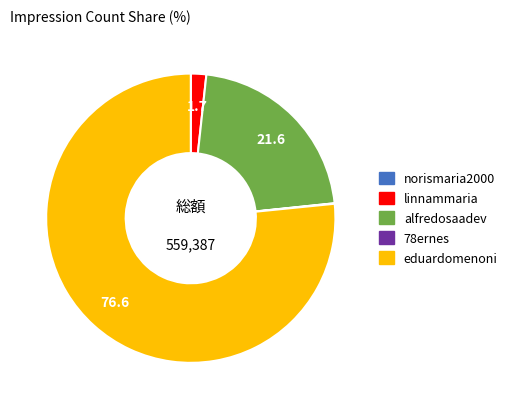

The eduardomenoni slice represents 92% of the pie. True or false?

False